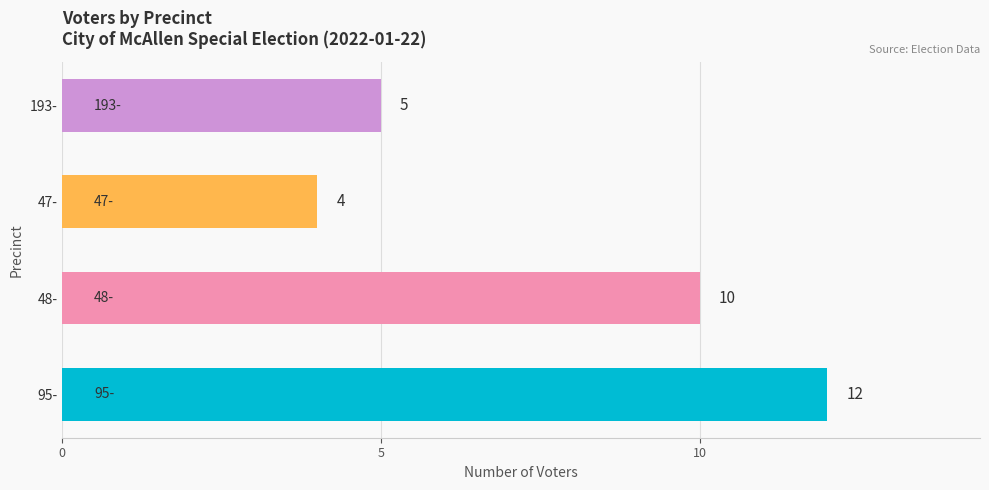

What is the difference between the maximum and minimum values?

8